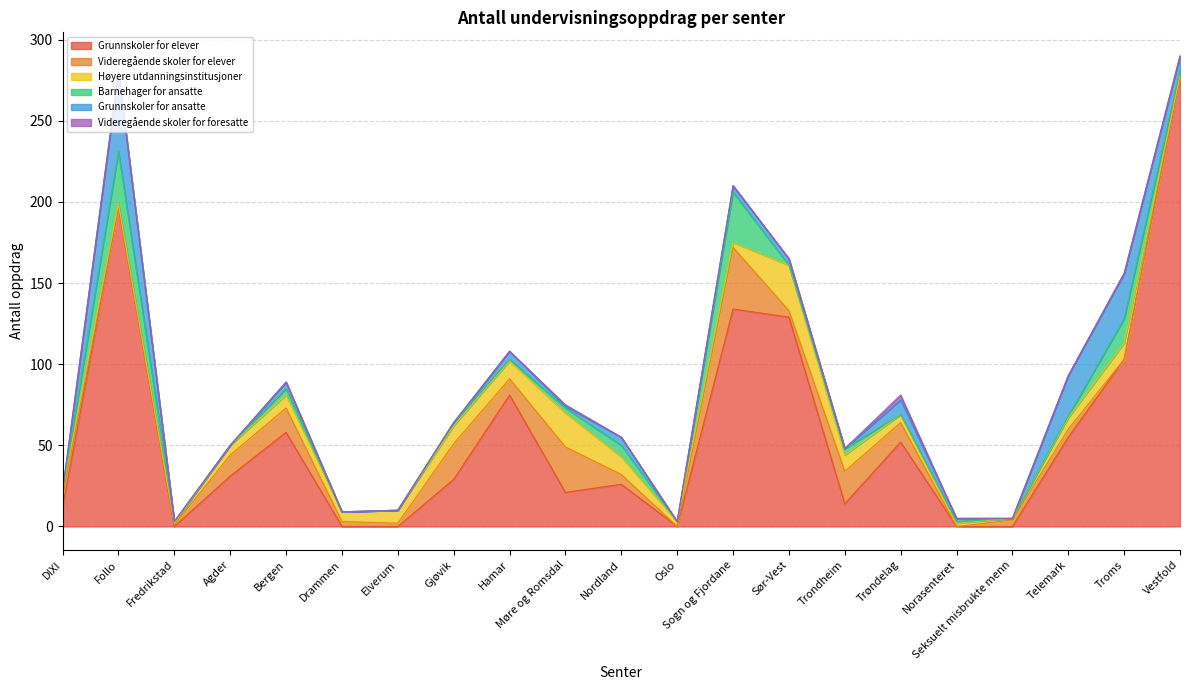

Is it true that Grunnskoler for ansatte equals -19 at DIXI?

False